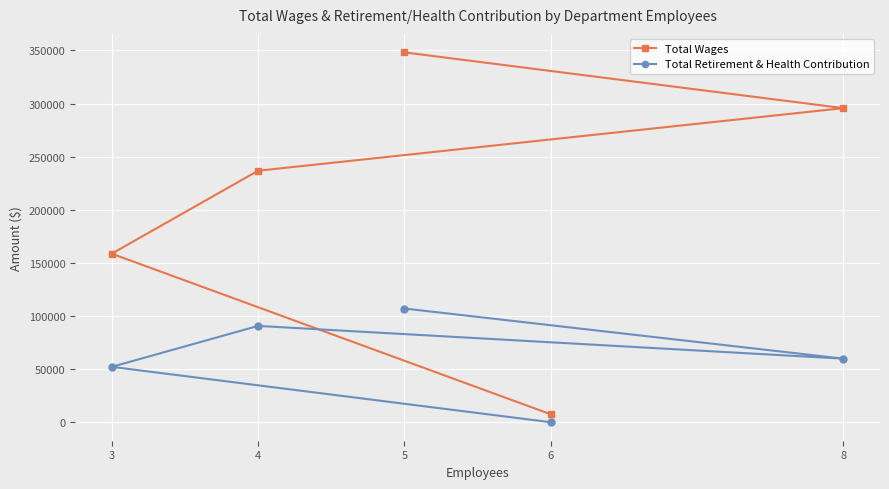

Is this an area chart (filled region under the line)?

No